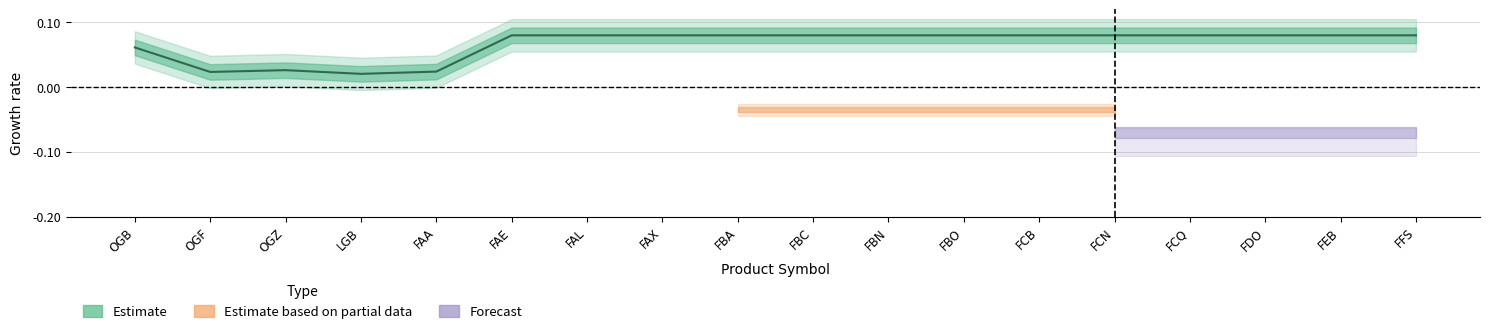

Rank the categories by value from highest to lowest.

FAE, FAL, FAX, FBA, FBC, FBN, FBO, FCB, FCN, FCQ, FDO, FEB, FFS, OGB, OGZ, FAA, OGF, LGB